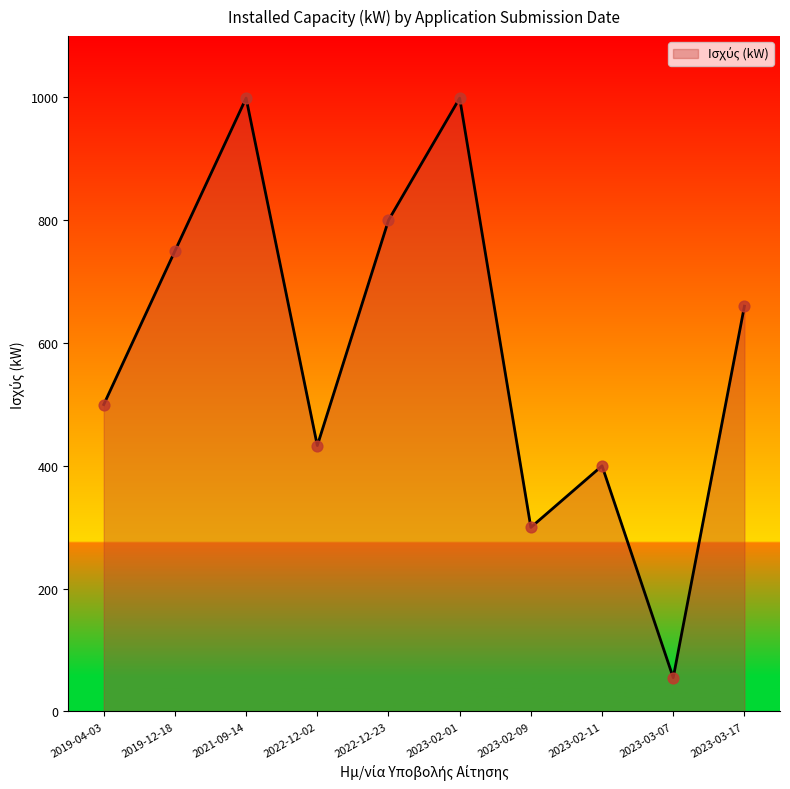

Approximately how many times larger is the value at 2022-12-02 compared to 2019-12-18?

0.6